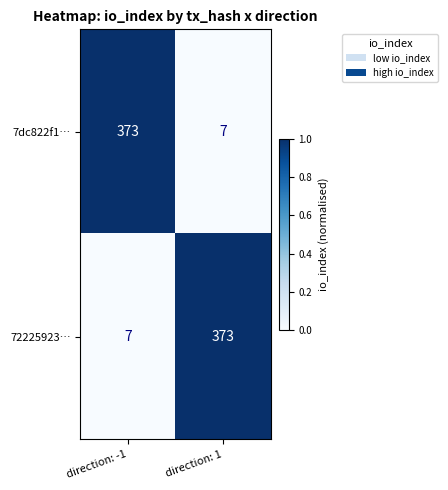

What is the total value across all series at direction: 1?

380